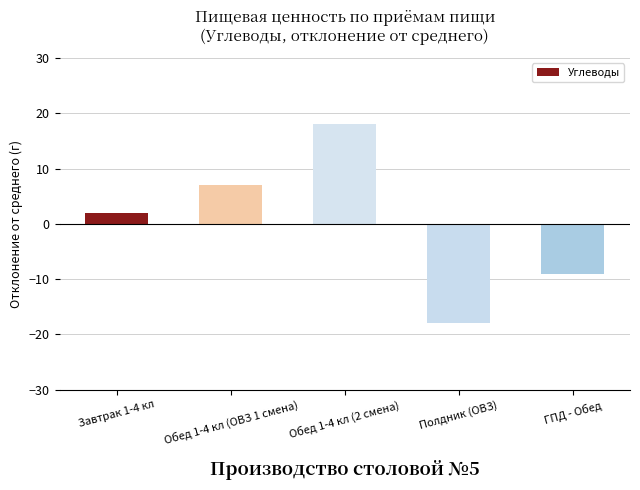

What is the approximate value at Полдник (ОВЗ)?

-18